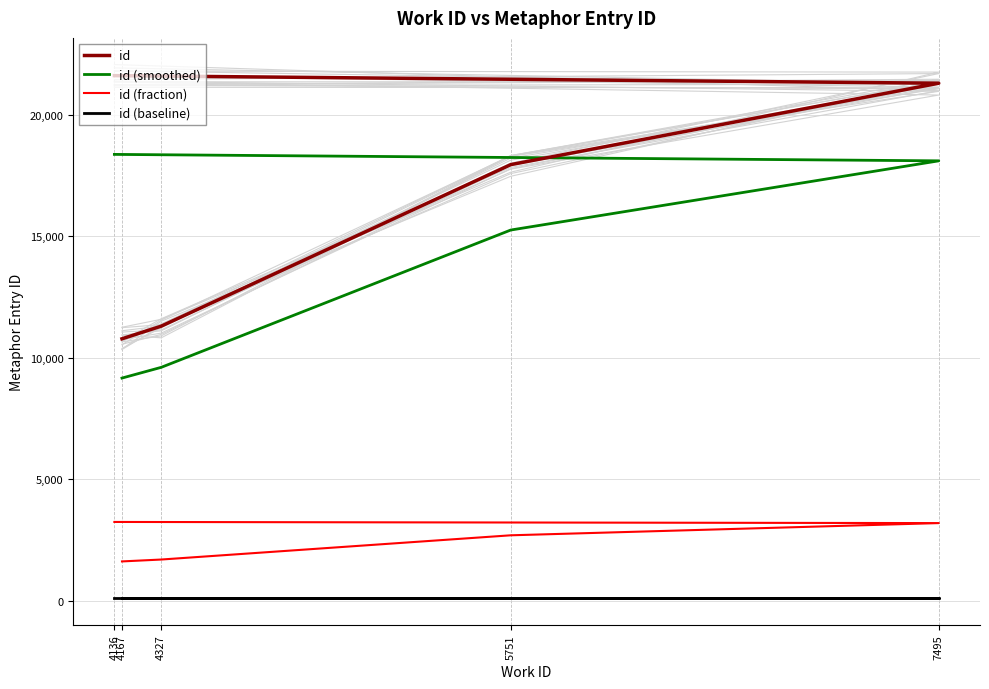

True or false: id (smoothed) has a value of 15258.4 at 5751.

True